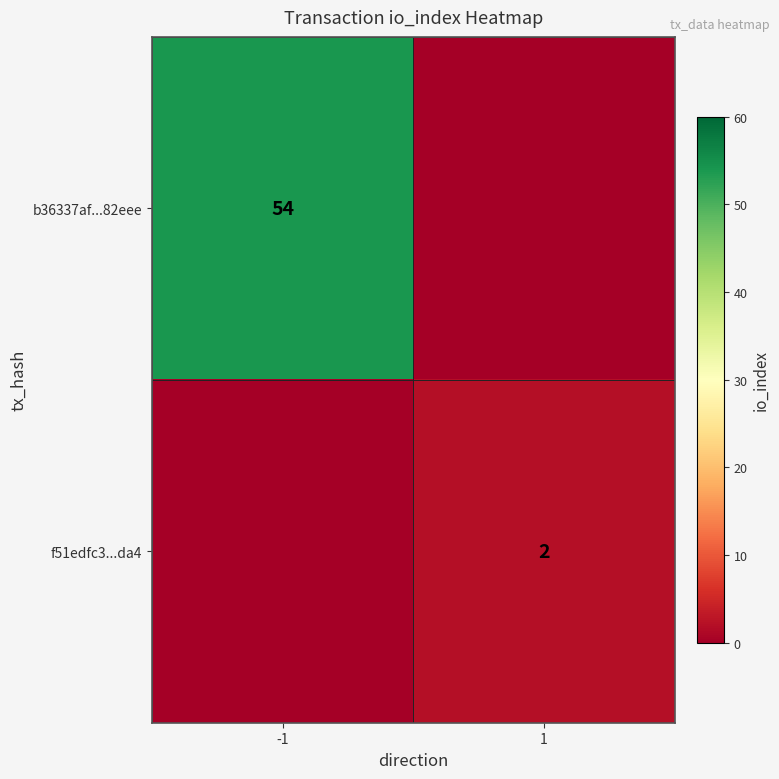

True or false: f51edfc3...da4 has a value of 1 at 1.

False